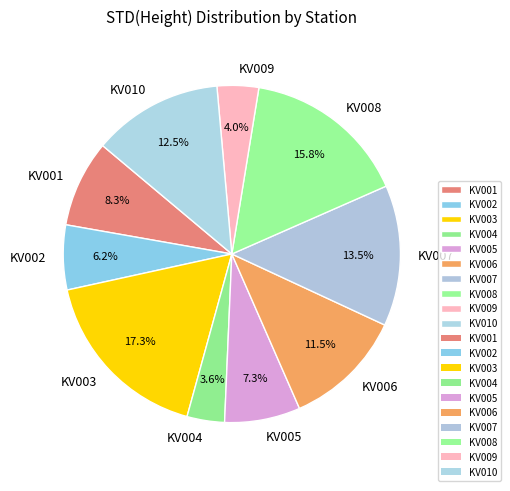

Does any single category account for the majority?

No